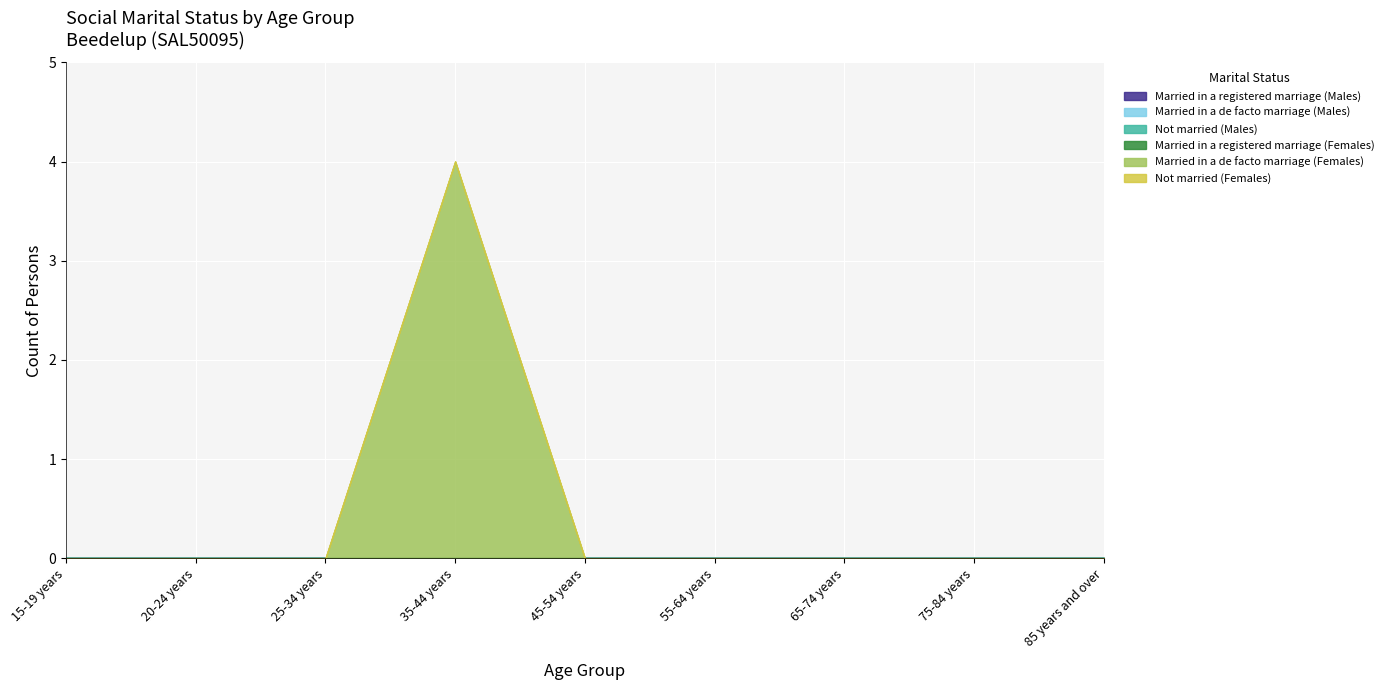

What position from the right is 45-54 years?

5